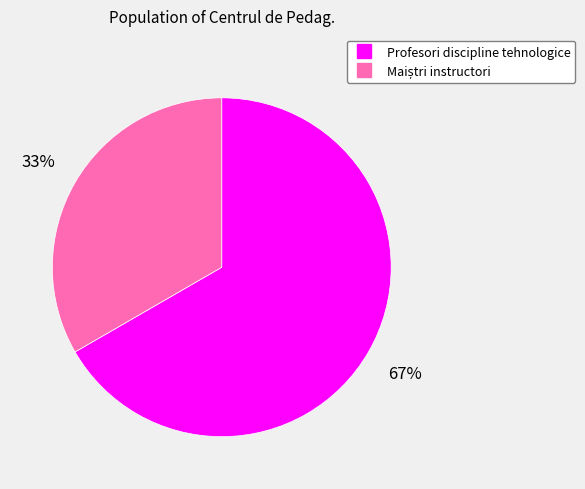

Which category has the biggest portion of the pie?

Profesori discipline tehnologice